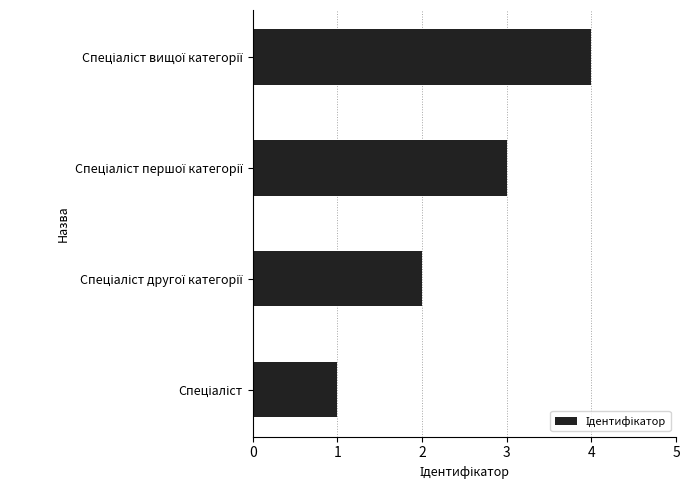

What is the difference between the maximum and minimum values?

3